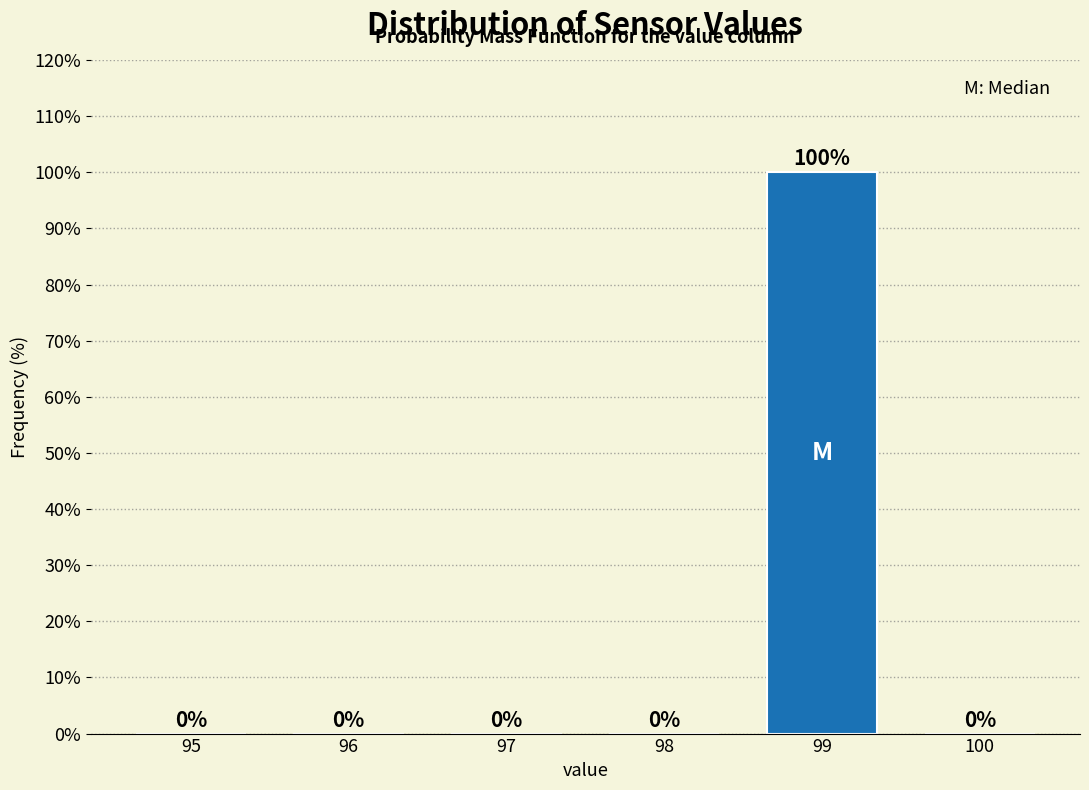

Reading right to left, transcribe all the data shown in this chart.

100=0	99=100	98=0	97=0	96=0	95=0